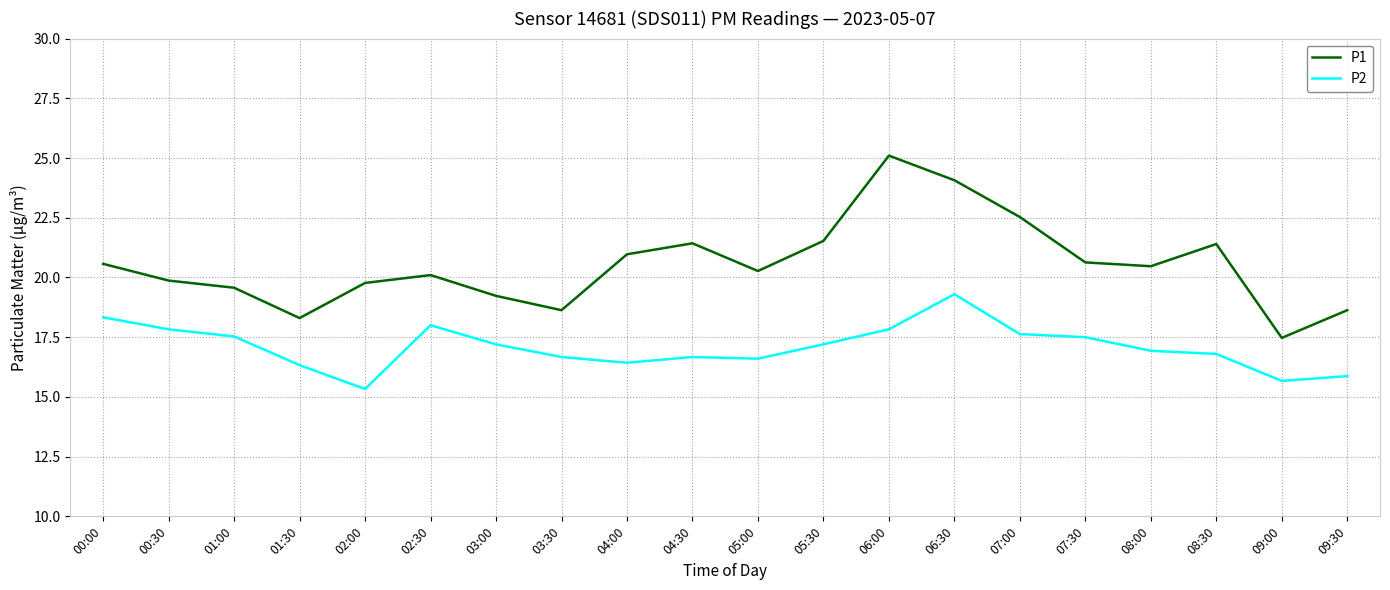

The P2 series shows 17.8 at 06:00. True or false?

True